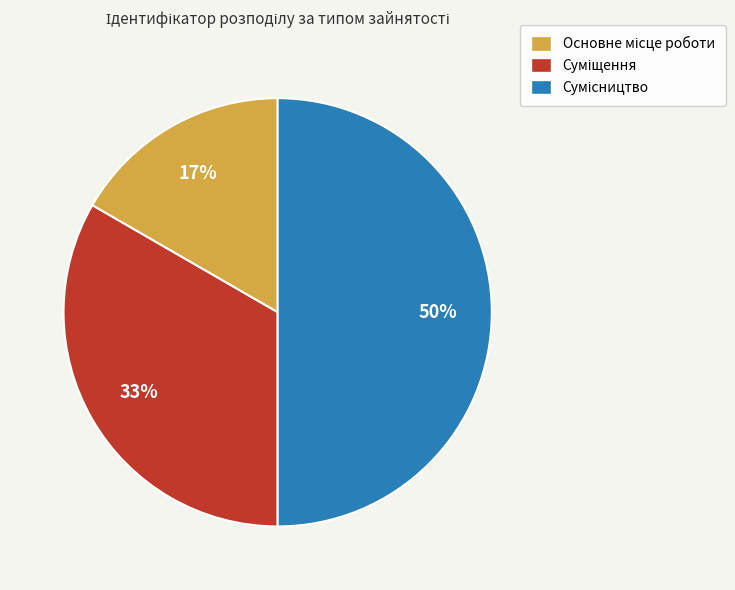

To the nearest percent, what is the difference between the largest and smallest slice percentages?

33%